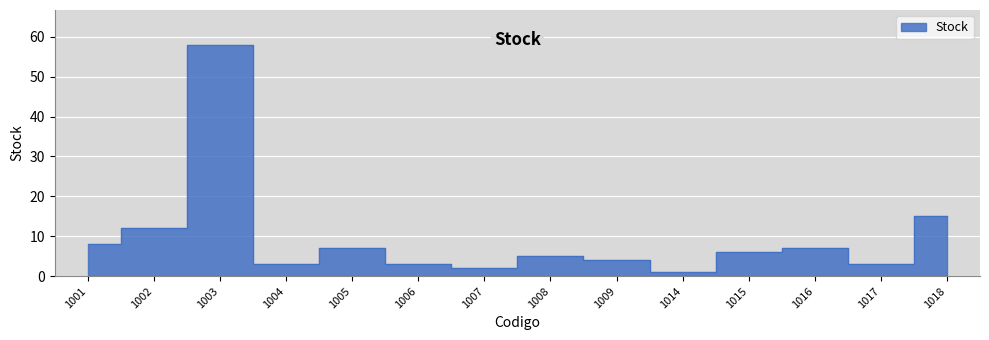

At which label is the value closest to 29?

1018